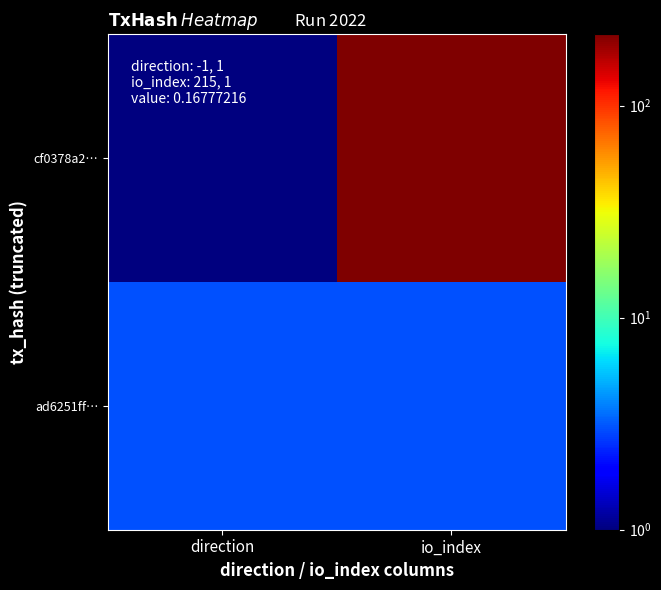

Reading right to left, what are all the values shown in this chart?

cf0378a2…: io_index=217	direction=1
ad6251ff…: io_index=3	direction=3